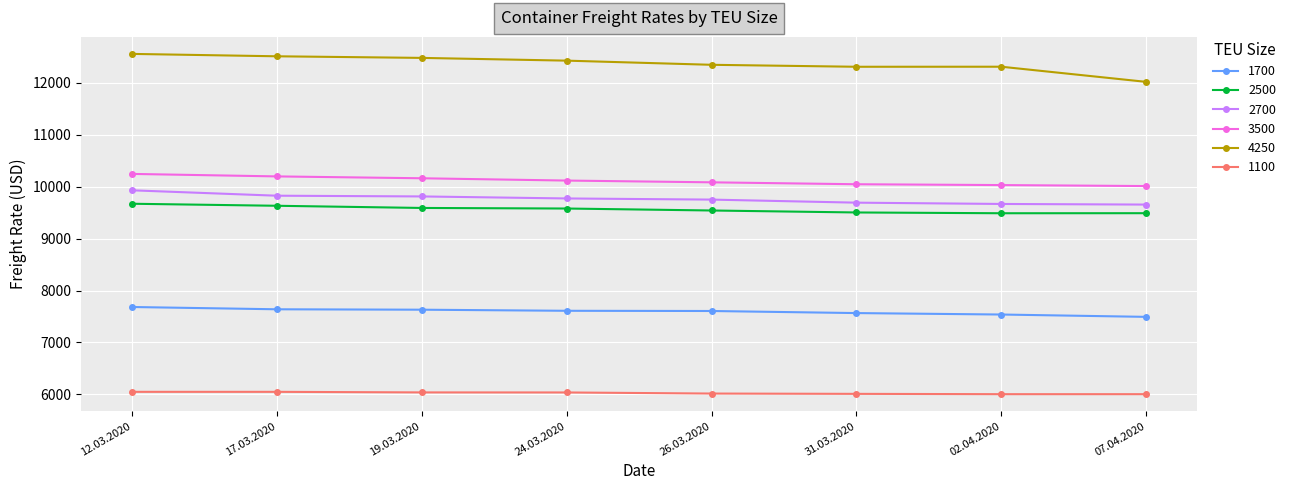

At how many categories does at least one series exceed 9090?

8